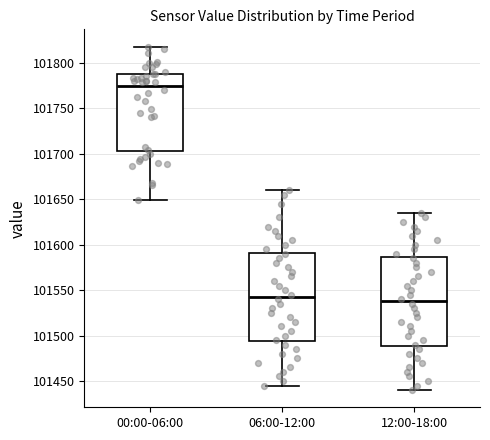

Where is the upper edge of the box for 00:00-06:00 on the y-axis? The values are not printed on the chart, so give them approximately, as read against the axis.

101790